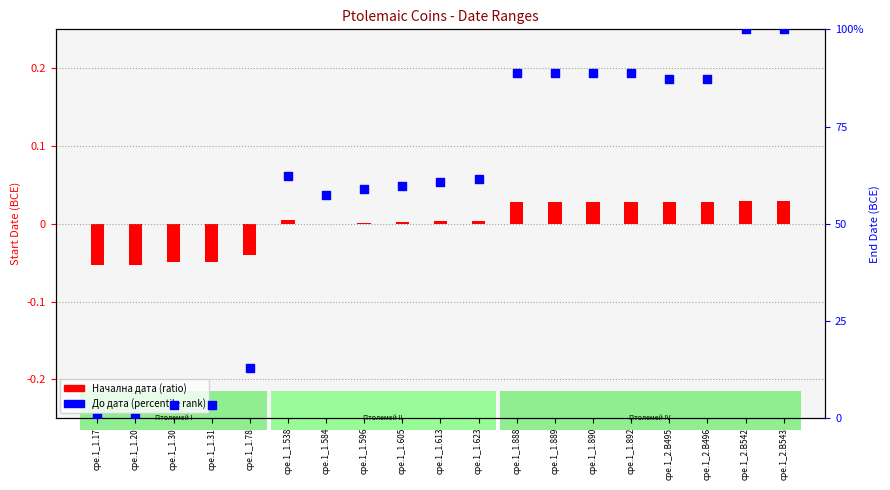

What are all the series names shown in the legend?

Начална дата (ratio), До дата (percentile rank)